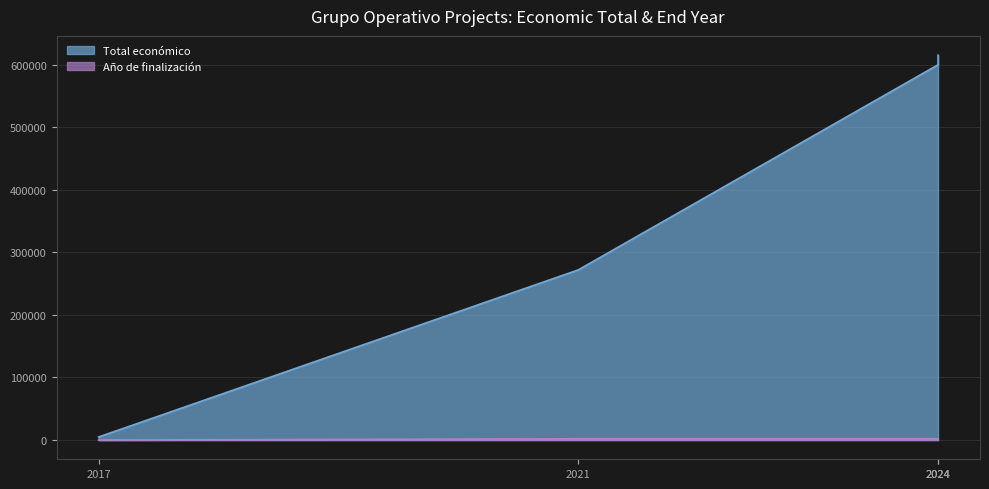

What is the value of the Total económico point at the 4th from the left?

599986